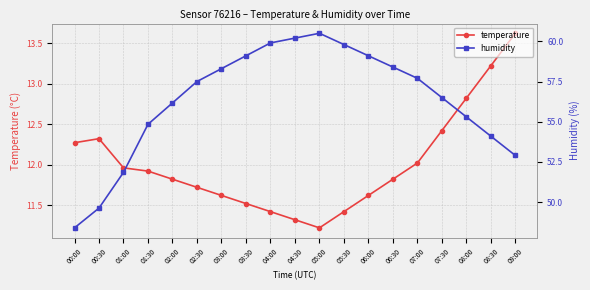

The humidity series shows 54.1 at 08:30. True or false?

True